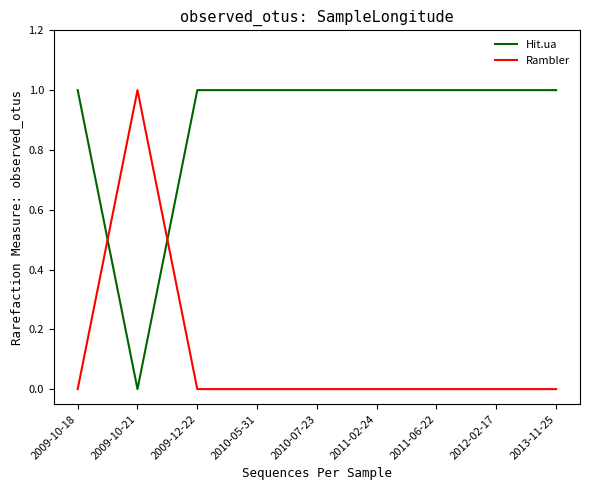

At how many categories does at least one series exceed 0?

9